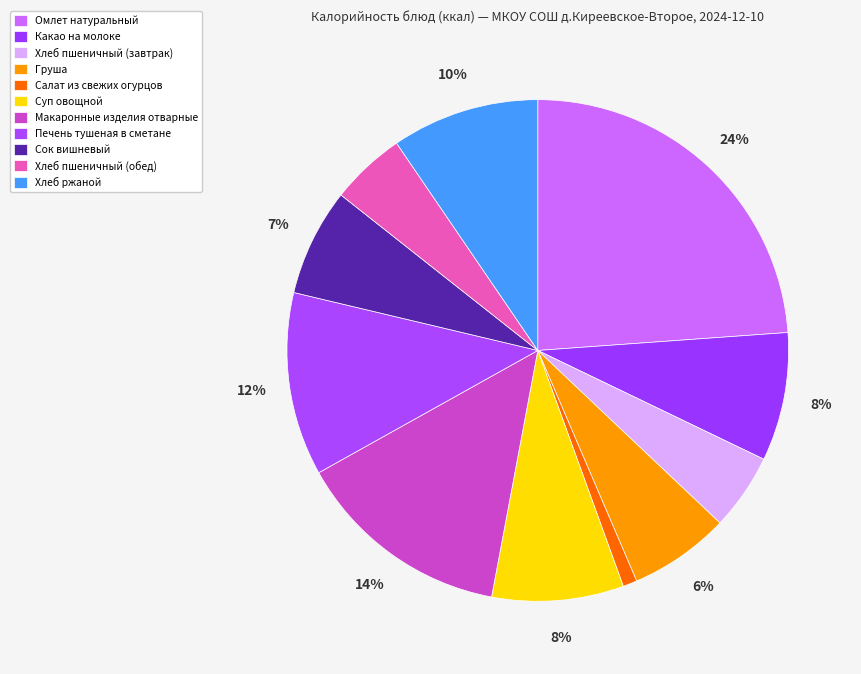

True or false: Хлеб ржаной accounts for 10% of the total.

True